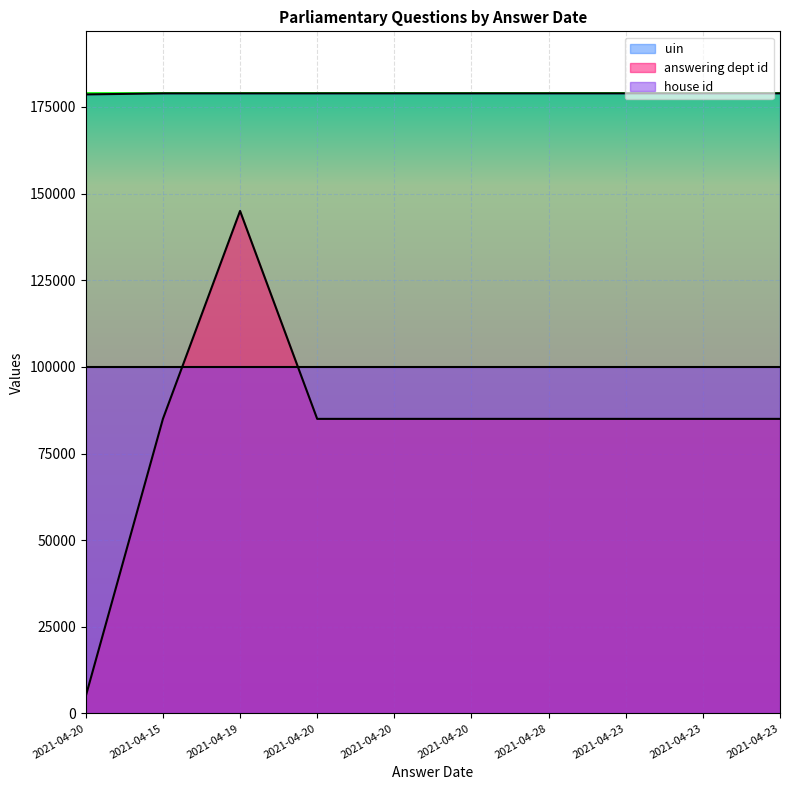

Which category has the highest value in the uin series?

2021-04-23